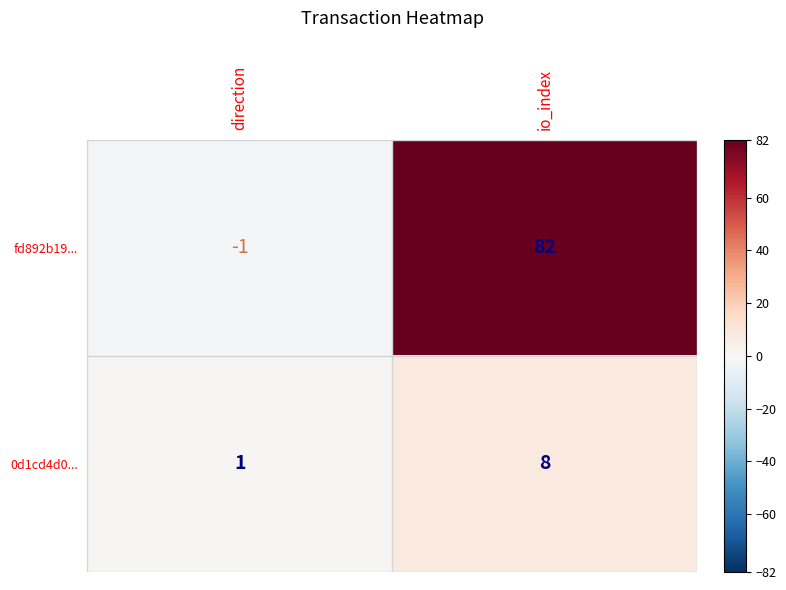

What is the sum of all 0d1cd4d0... values?

9